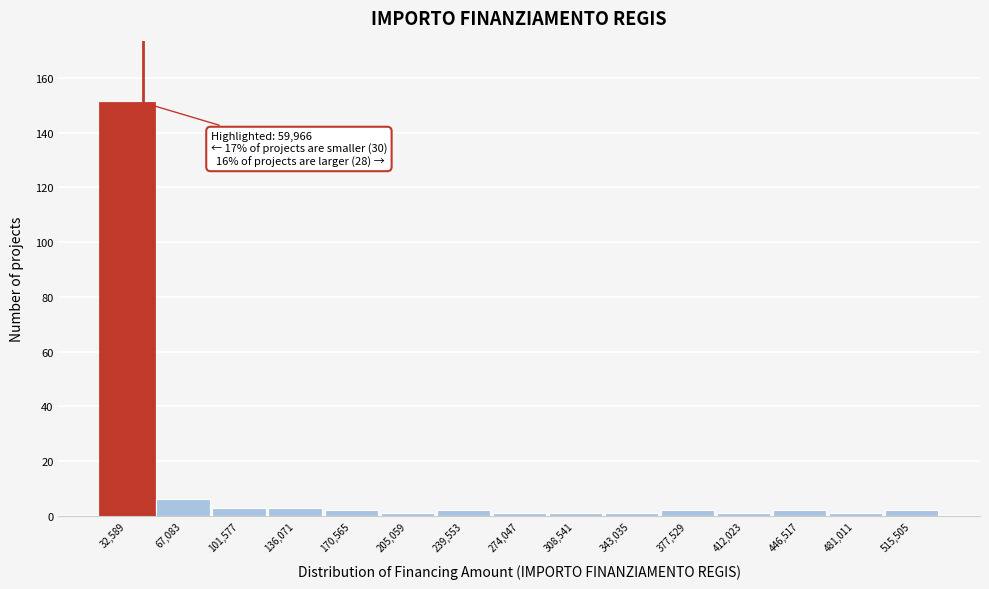

Reading left to right, extract all data points from this chart.

151	6	3	3	2	1	2	1	1	1	2	1	2	1	2